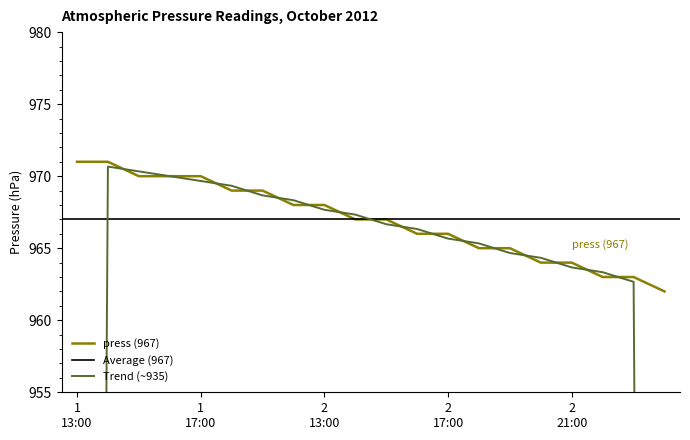

What is the approximate value at 2012-10-01 14:00?

971